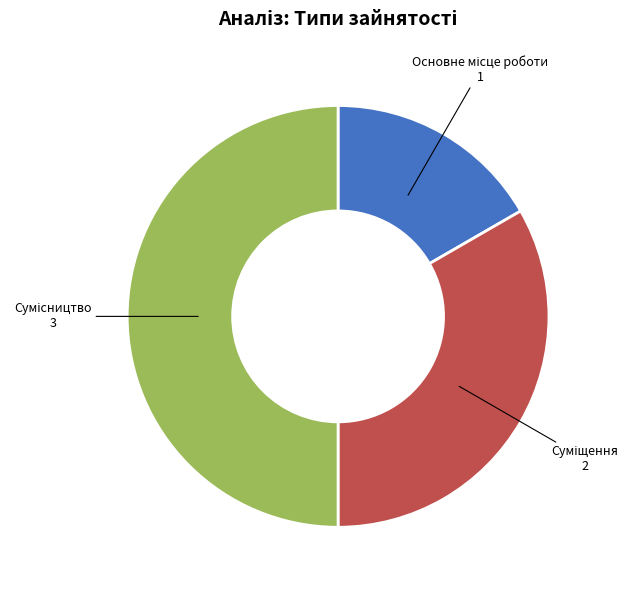

The Сумісництво slice represents 58% of the pie. True or false?

False